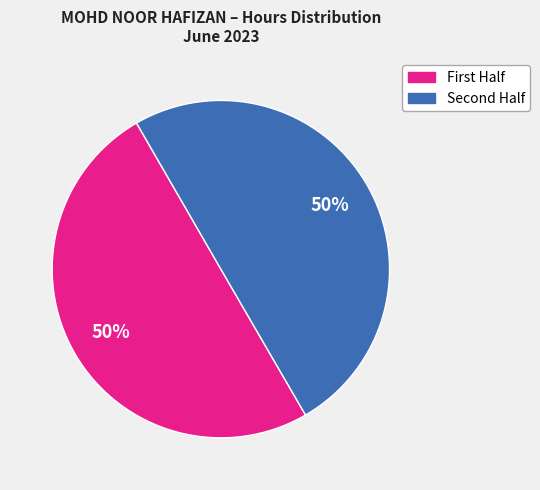

To the nearest percent, what is the average slice percentage?

50%